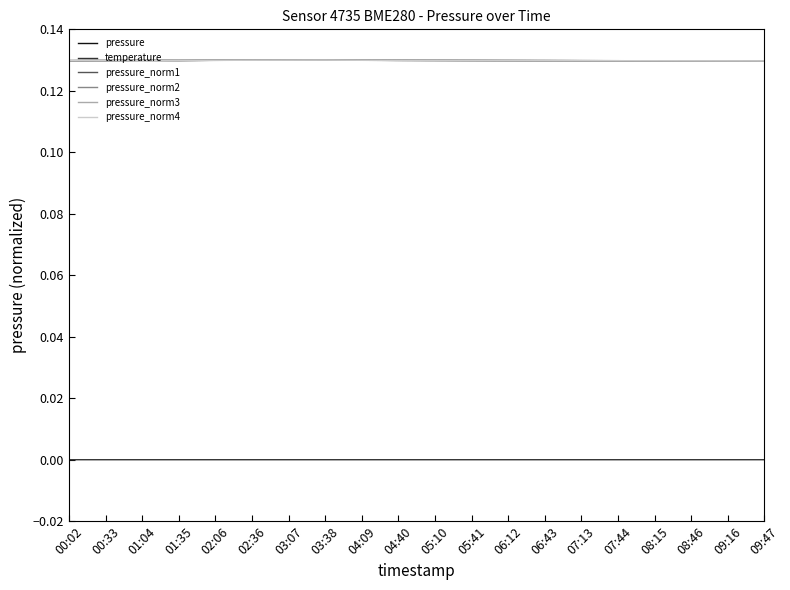

Is the value of pressure_norm1 at 09:16 greater than the value of temperature at 00:33?

Yes